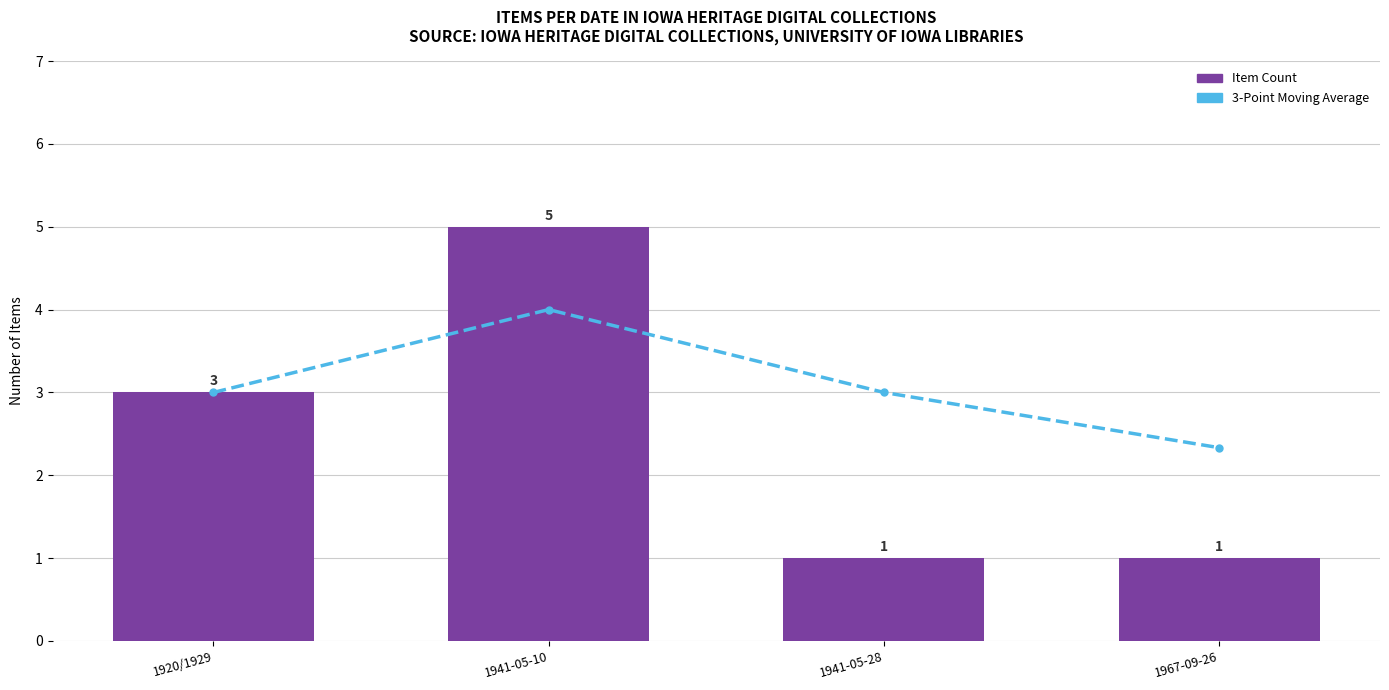

How many data points in Item Count per Date are above 3?

1